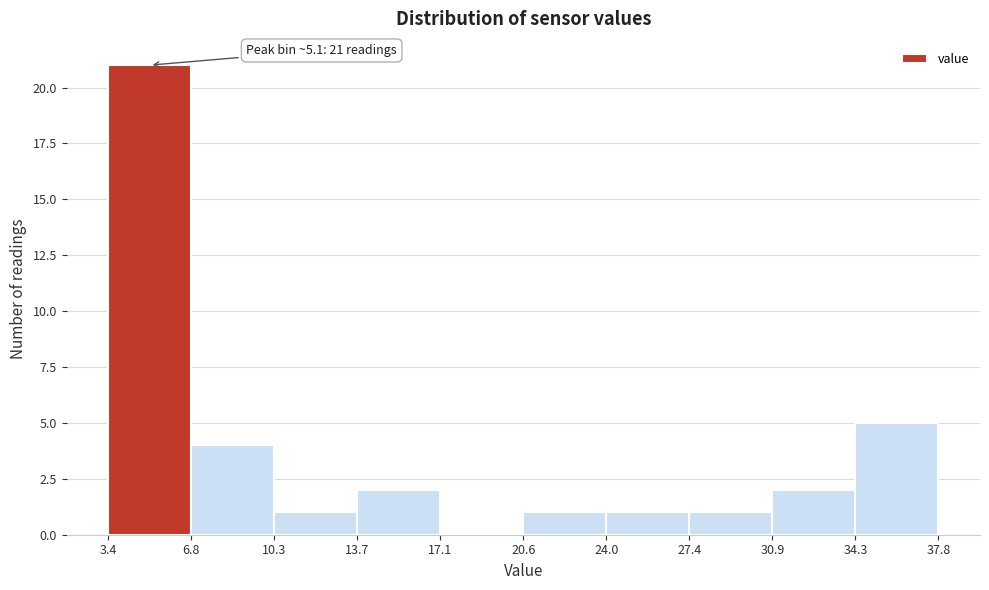

Over which range of the x-axis is the bar tallest?

3.4 to 6.8